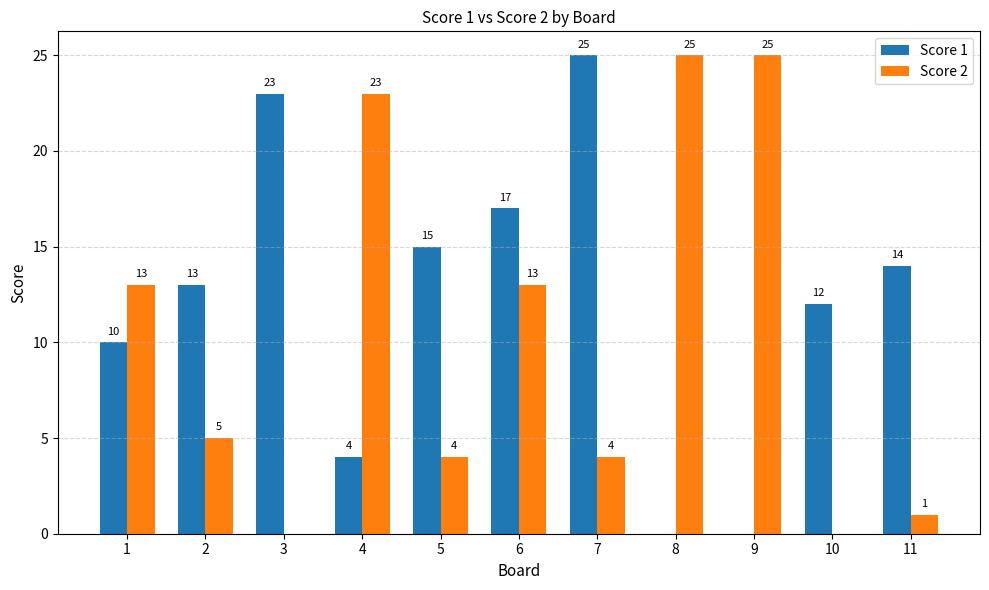

Between 6 and 9, which series saw the biggest shift?

Score 1